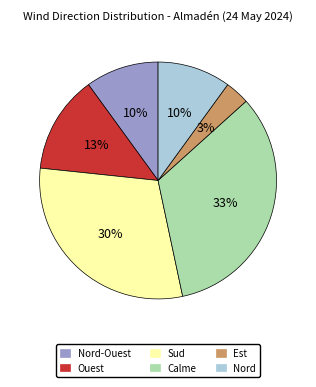

Does Nord represent more than half of the total?

No